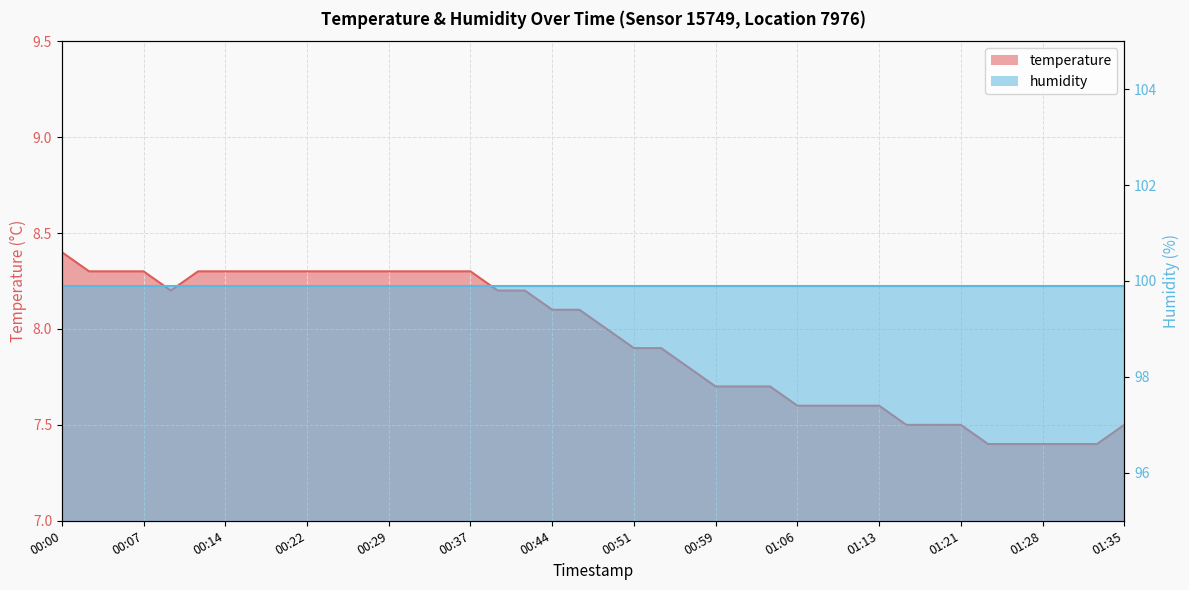

At which category does the data reach its first local valley?

00:10